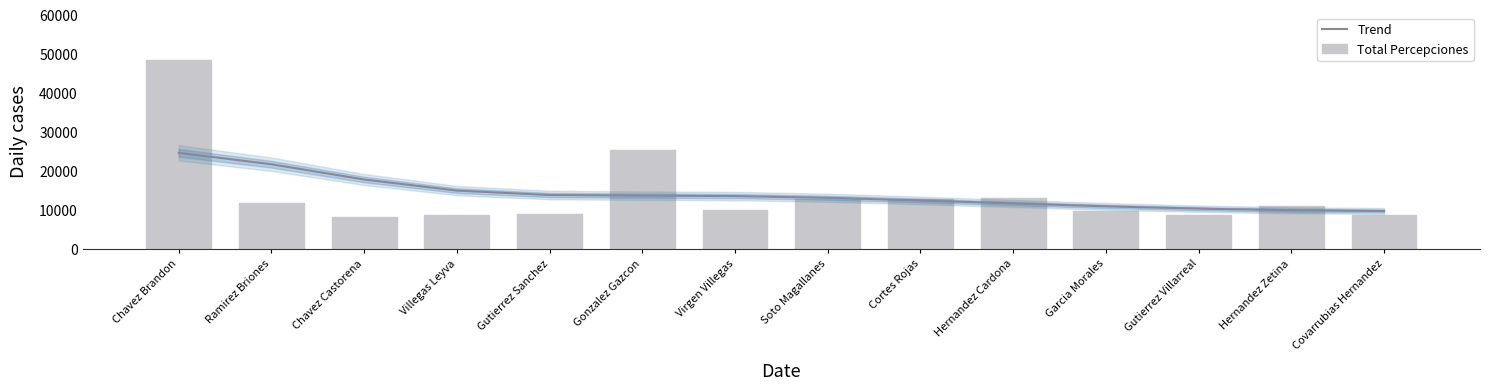

The value at Ramirez Briones is 6322.6. True or false?

False